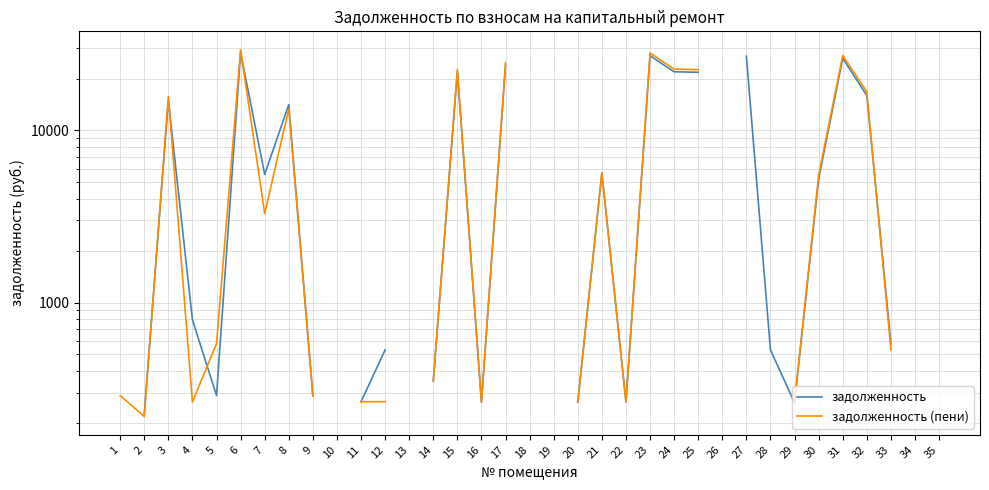

Does the chart display data point markers on the line(s)?

No